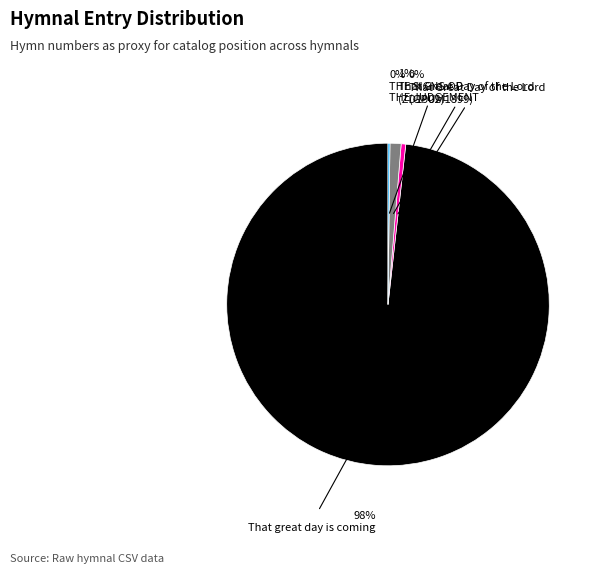

To the nearest percent, what is the average slice percentage?

25%